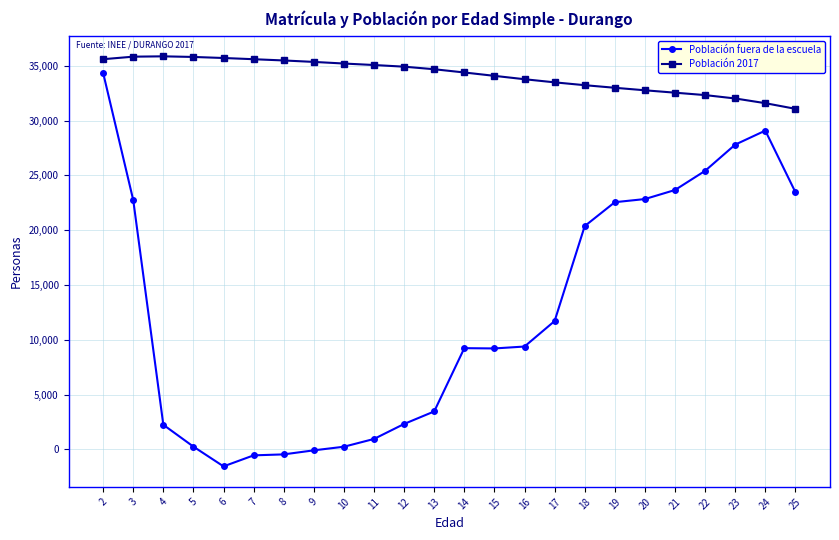

How many lines are shown in the chart?

2